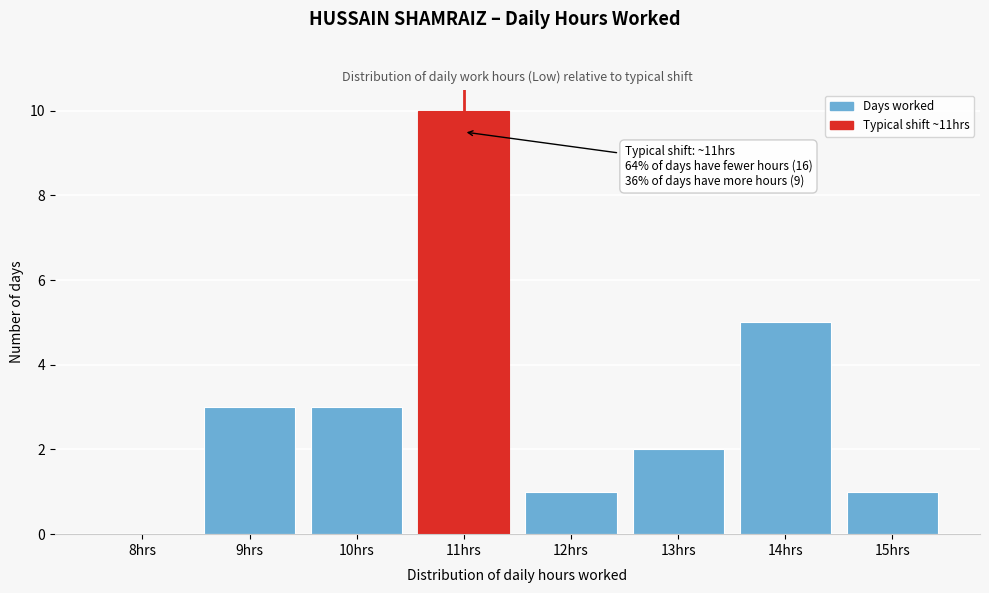

Reading left to right, extract all data points from this chart.

8hrs=0	9hrs=3	10hrs=3	11hrs=10	12hrs=1	13hrs=2	14hrs=5	15hrs=1